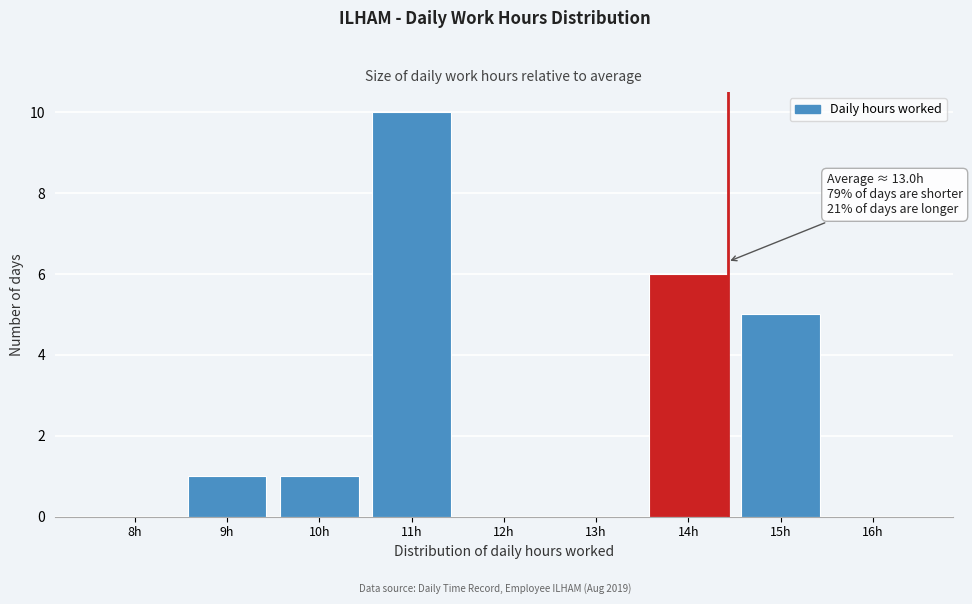

Reading left to right, list all the values displayed in this chart.

8h=0	9h=1	10h=1	11h=10	12h=0	13h=0	14h=6	15h=5	16h=0